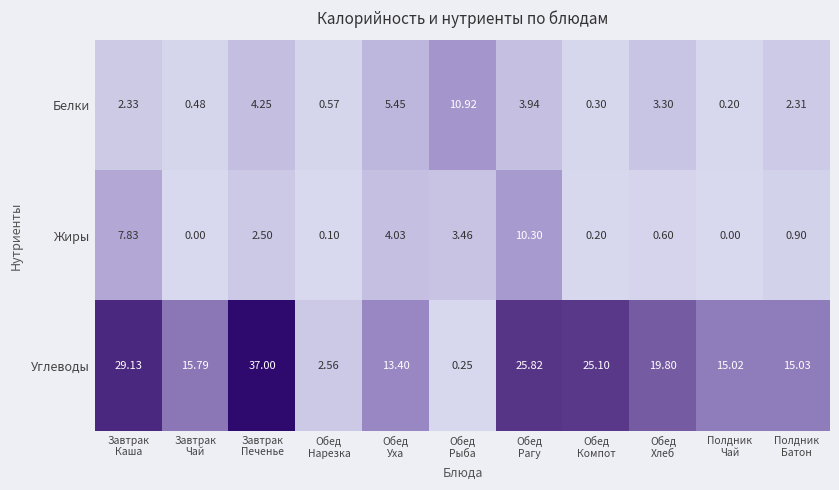

List the series in order of their peak value, lowest first.

Жиры, Белки, Углеводы